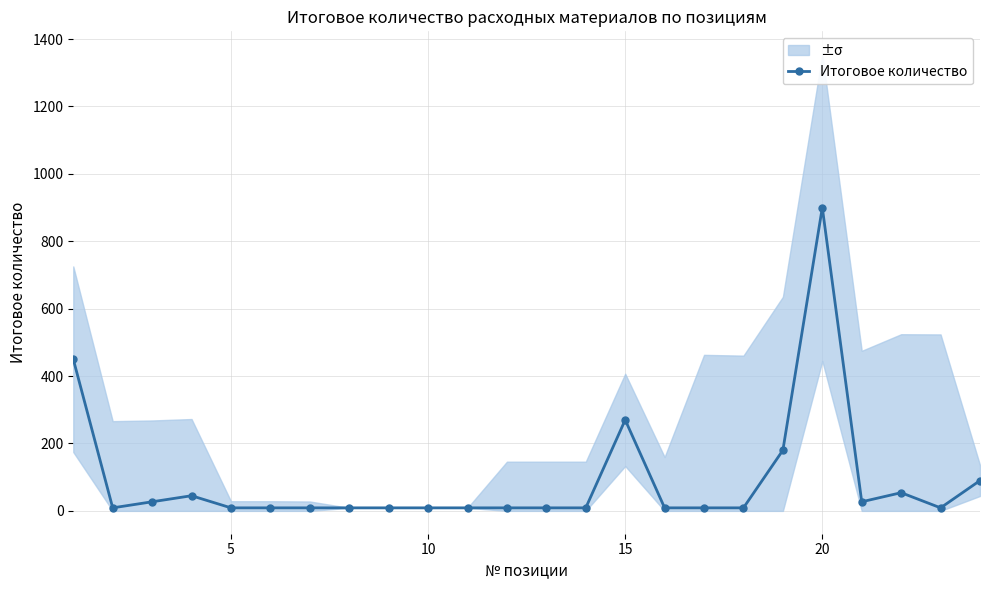

The value of Итоговое количество at 20 is 1473. True or false?

False